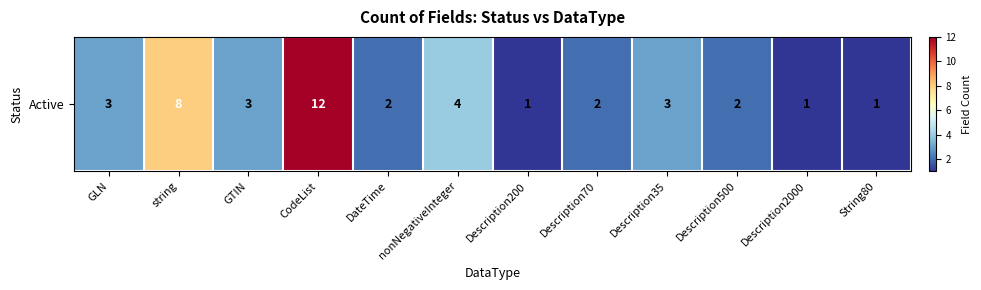

How many data points are less than 3?

6